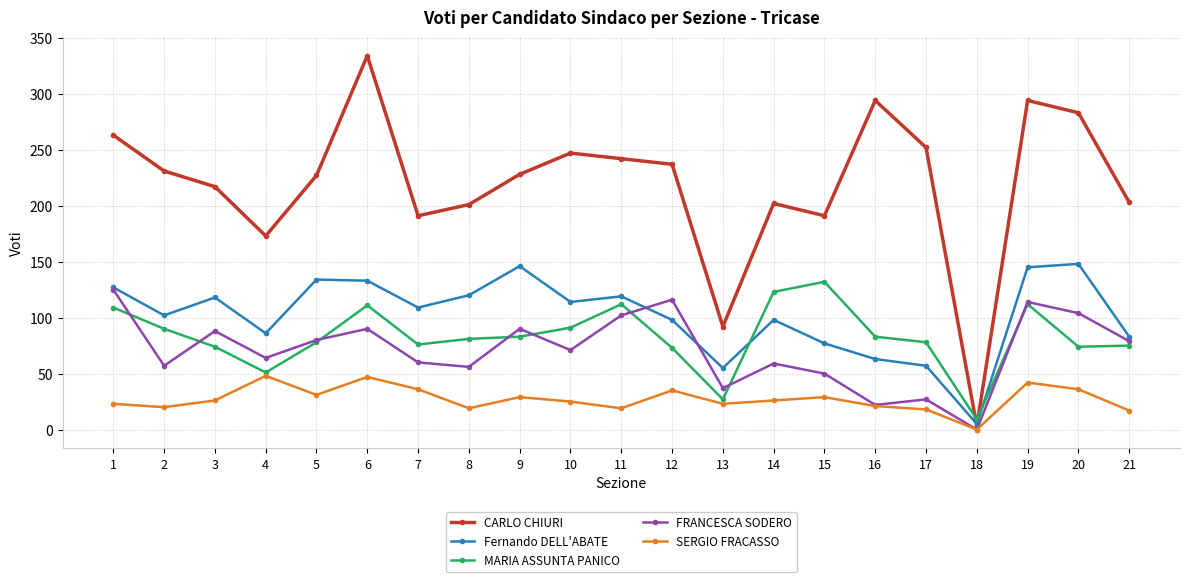

True or false: MARIA ASSUNTA PANICO and Fernando DELL'ABATE cross at least once.

True